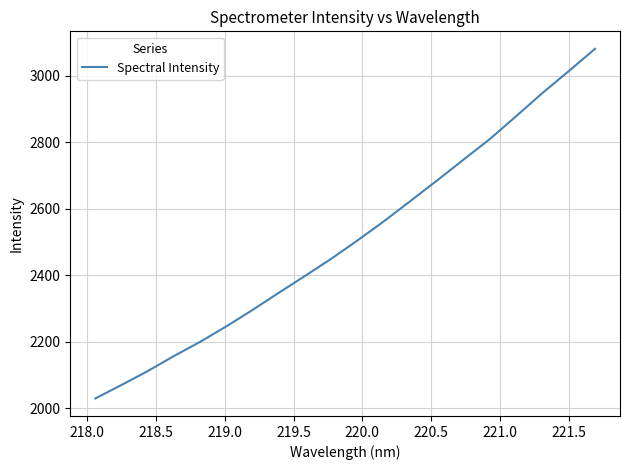

Count the number of values greater than 2506.

10